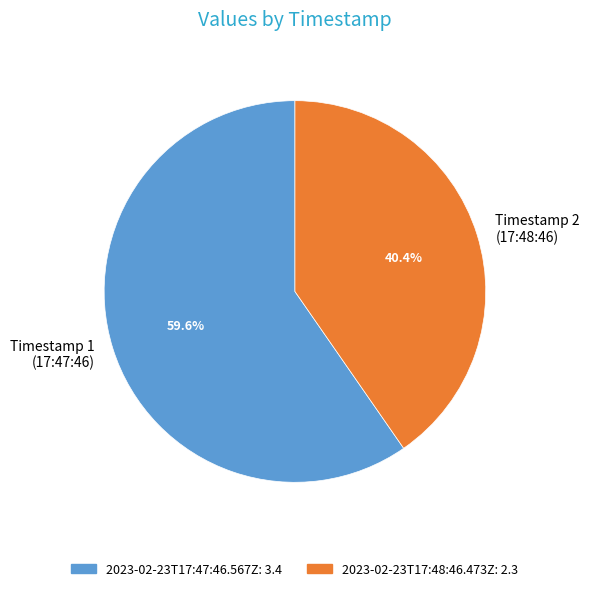

Rank the categories by value from lowest to highest.

Timestamp 2 (17:48:46), Timestamp 1 (17:47:46)